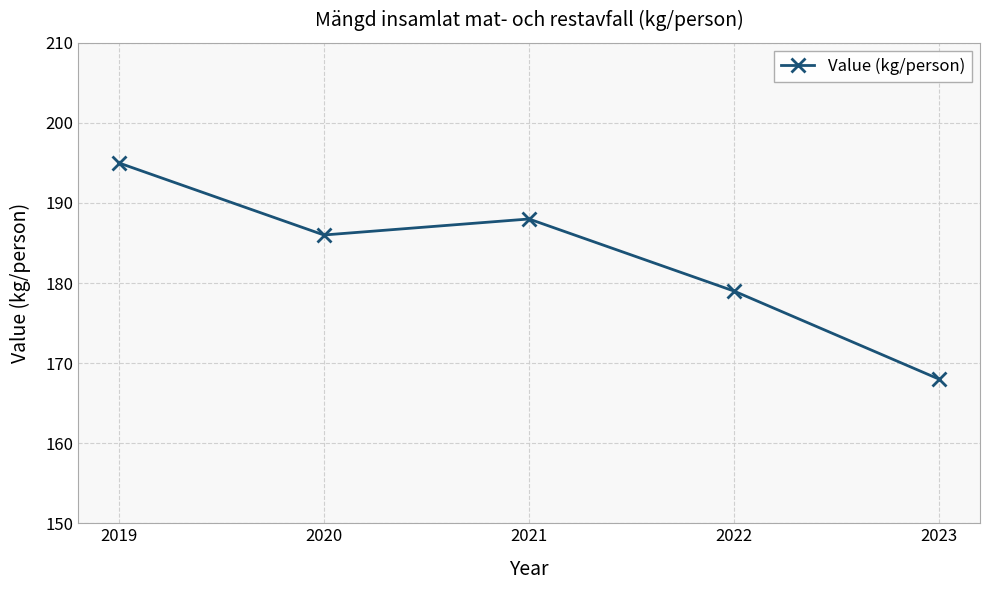

How many data points are less than 186?

2